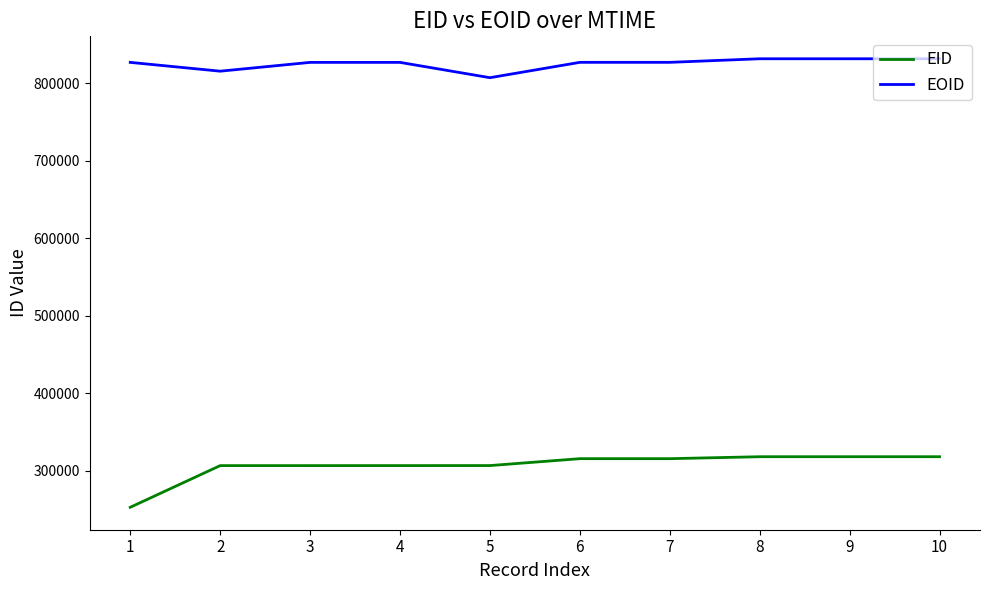

What is the smallest value displayed?

253094